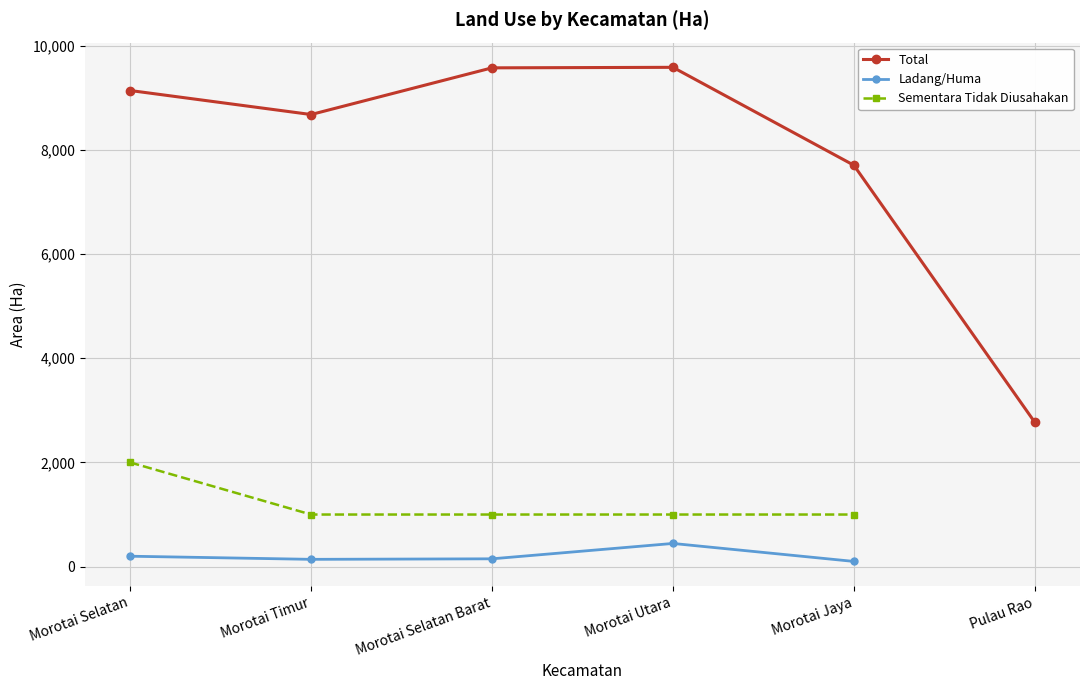

What is the difference between the maximum and minimum values in the Sementara Tidak Diusahakan series?

1000.0